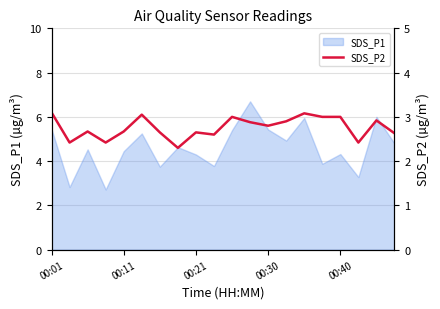

What is the maximum value for SDS_P1?

6.7